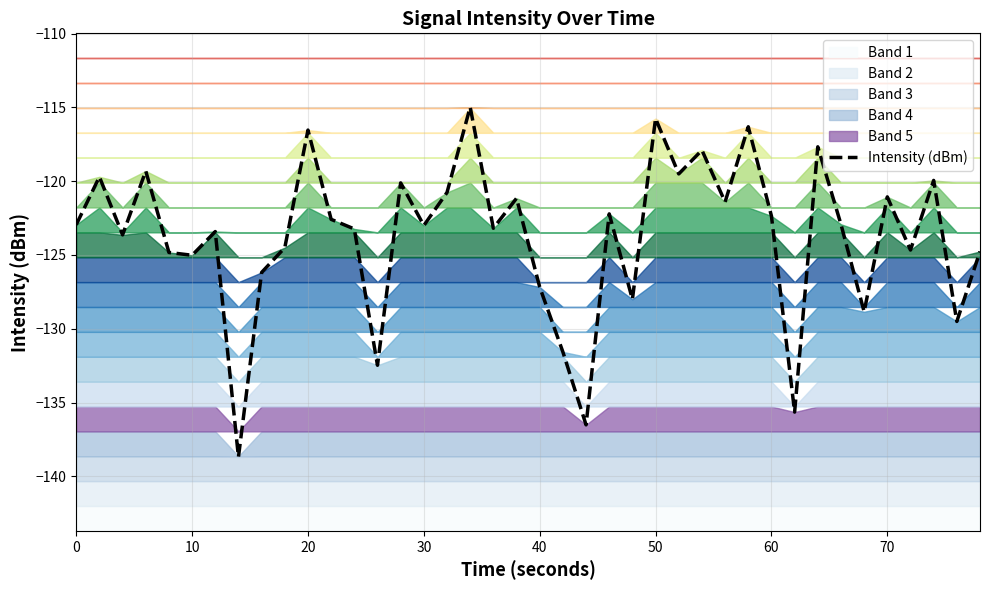

Is it true that Intensity (dBm) equals -70.0 at 0?

False